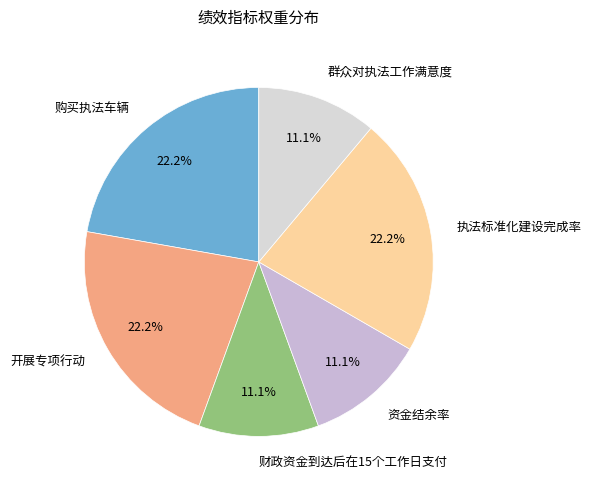

Does 开展专项行动 account for over 50% of the chart?

No